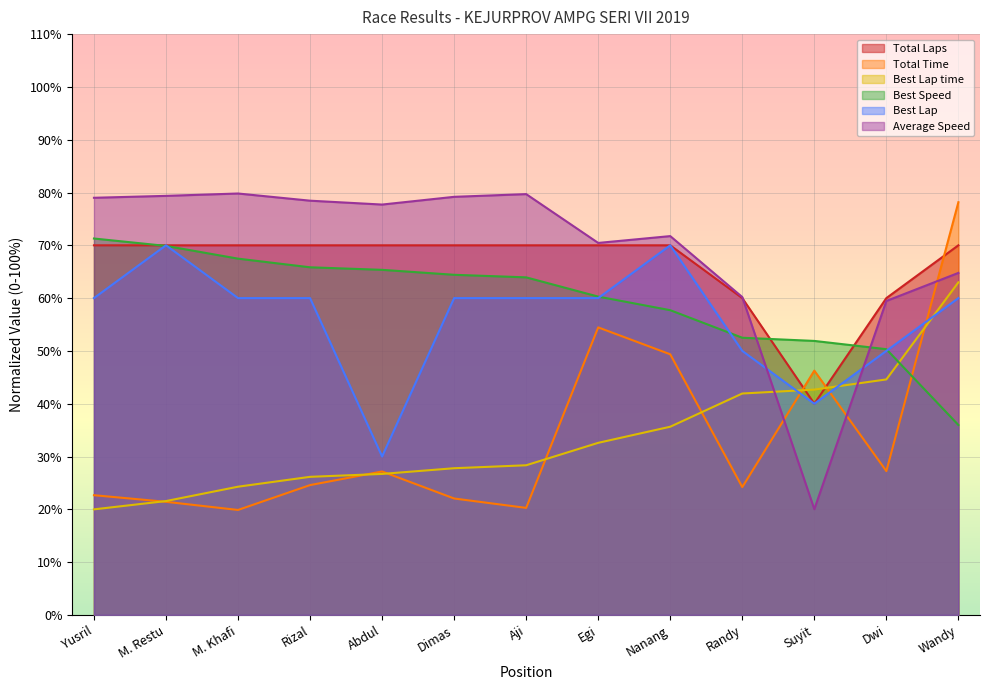

What is the lowest value of the Best Lap series?

30.0